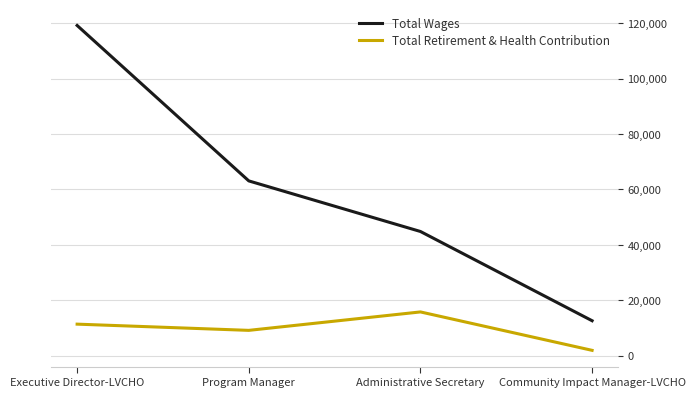

List the labels in order of Total Wages value, largest first.

Executive Director-LVCHO, Program Manager, Administrative Secretary, Community Impact Manager-LVCHO